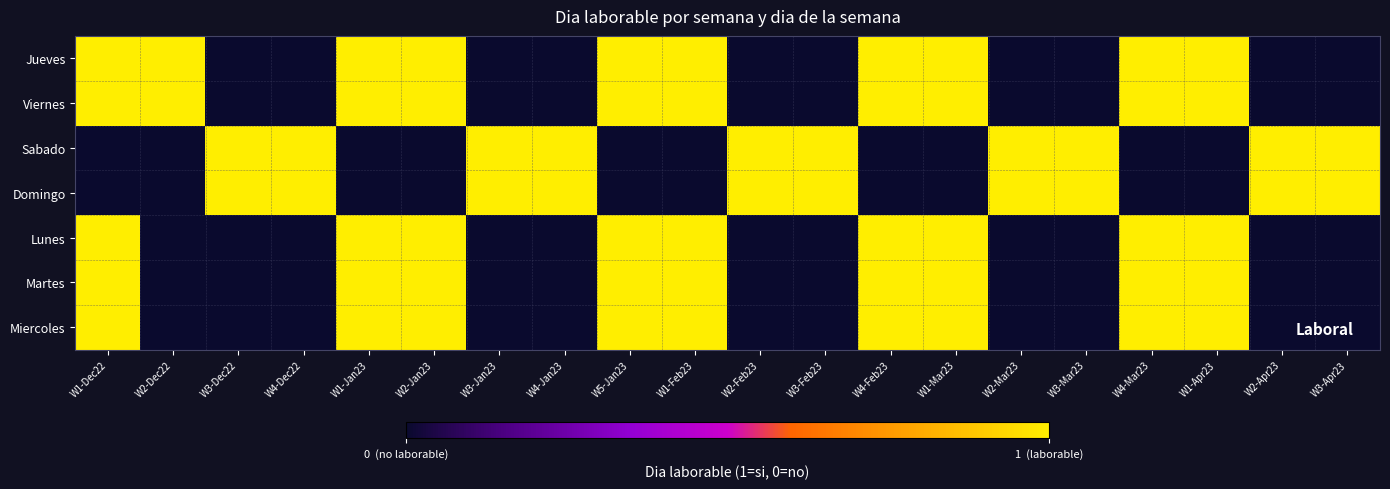

Rank the series at W2-Feb23 from highest to lowest value.

Sabado, Domingo, Jueves, Viernes, Lunes, Martes, Miercoles